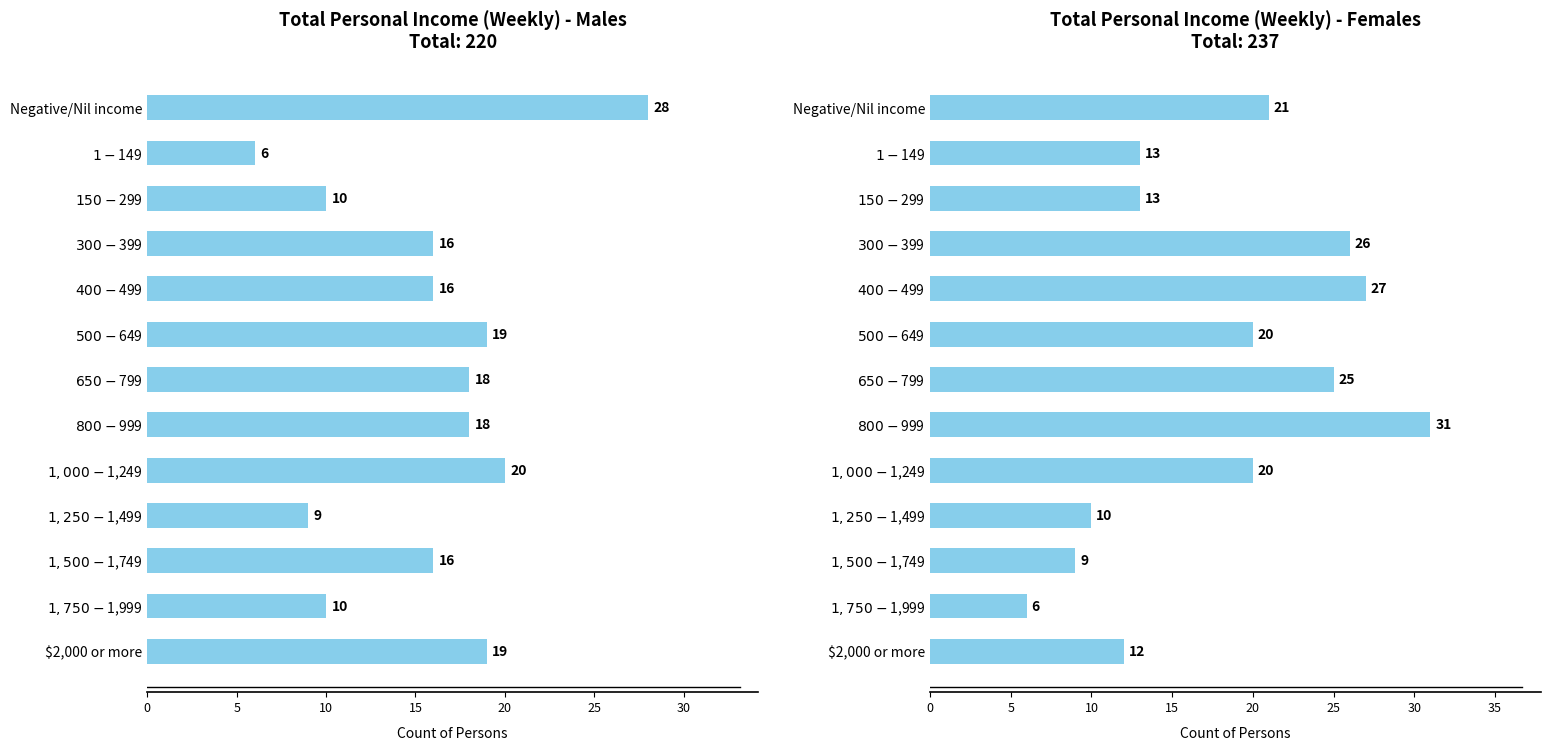

Is it true that the value at $1,750-$1,999 is 6?

True